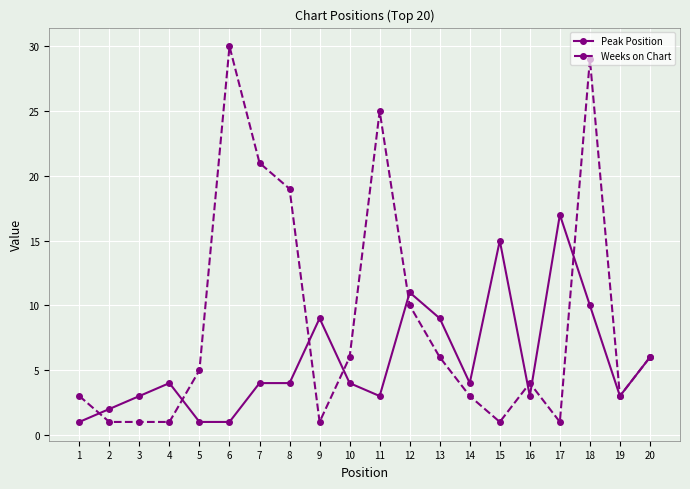

Which series has the largest range (max minus min)?

Weeks on Chart